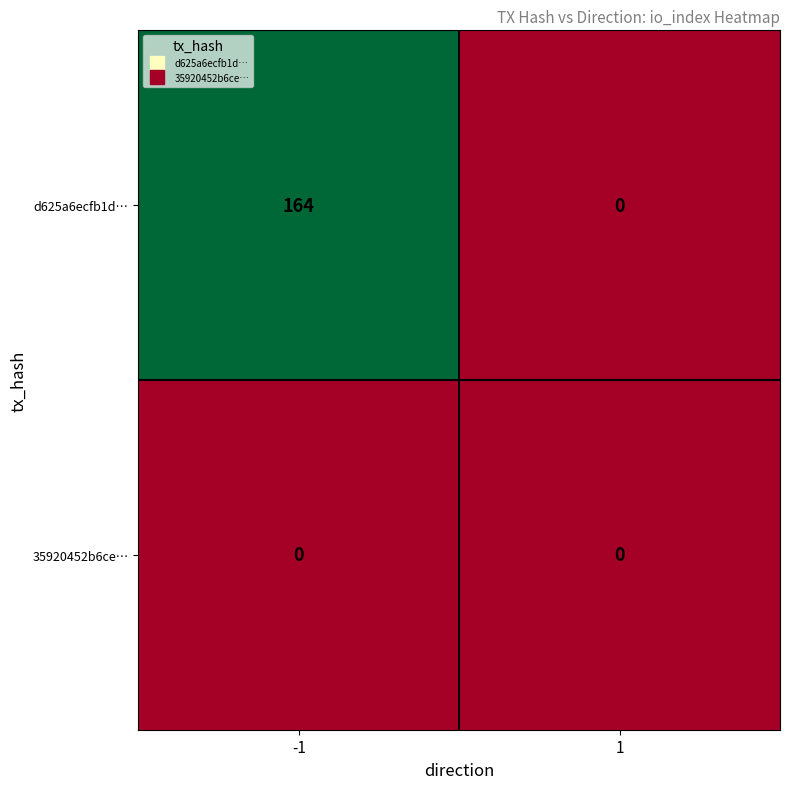

Which series has the widest spread of values?

d625a6ecfb1d…